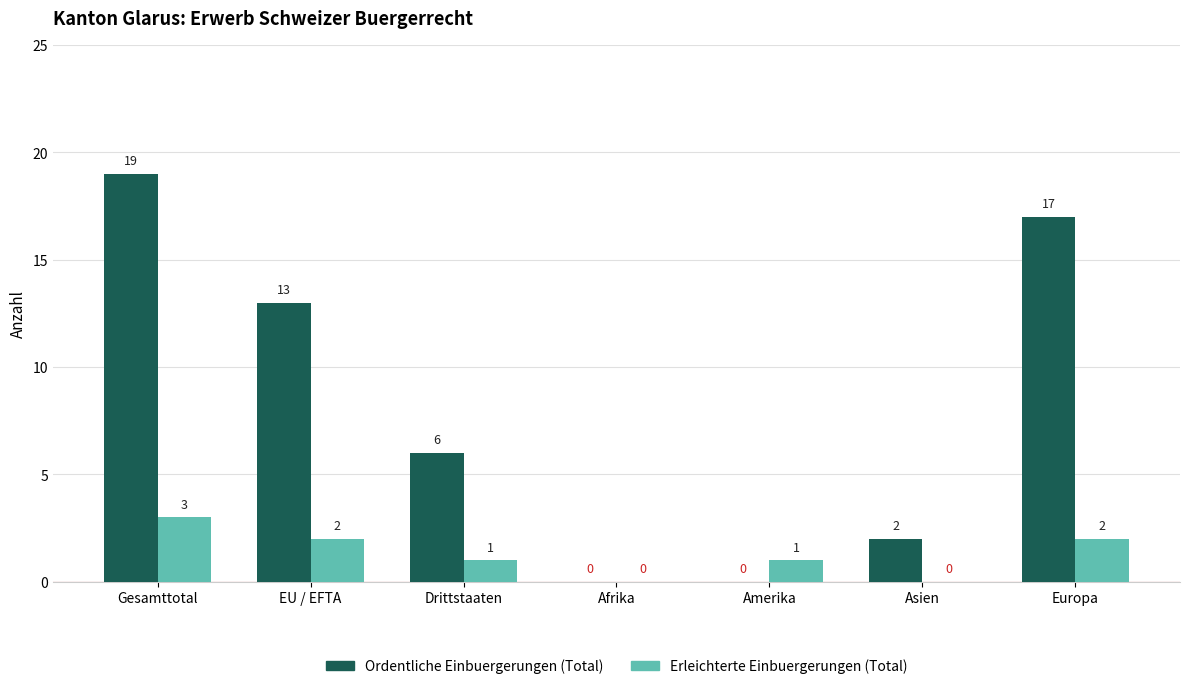

What is the greatest value displayed?

19